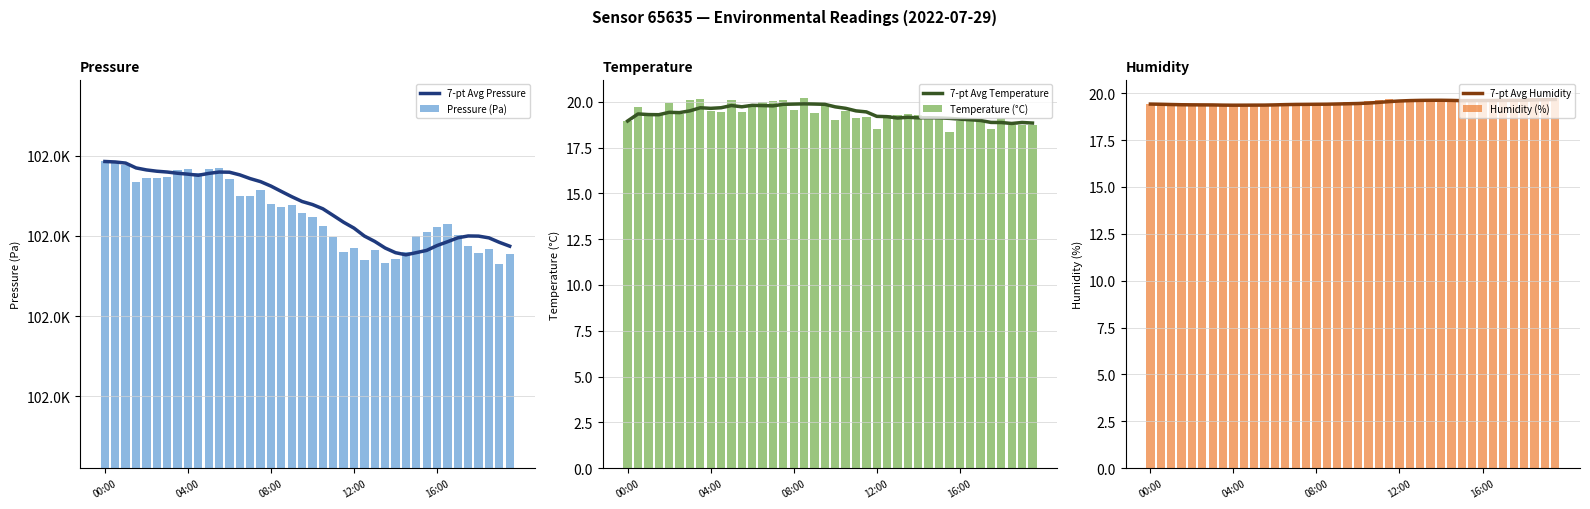

Where is Pressure (Pa) nearest to the value 102005?

20